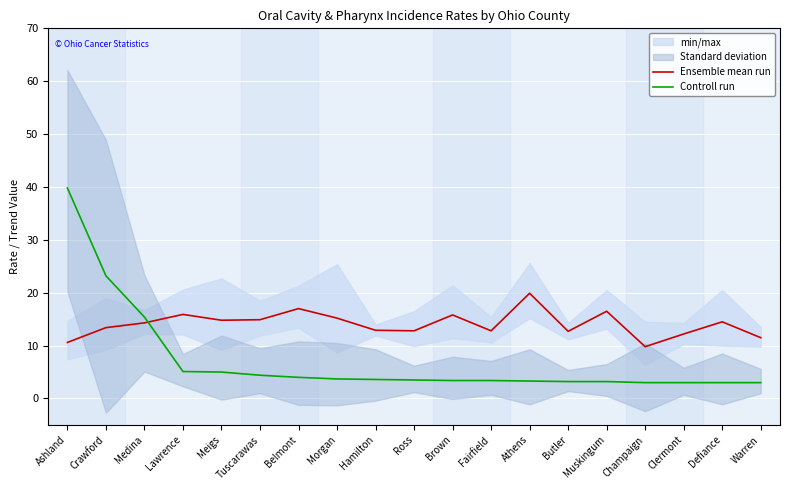

True or false: Ensemble mean run has more than 1 interior local peaks.

True